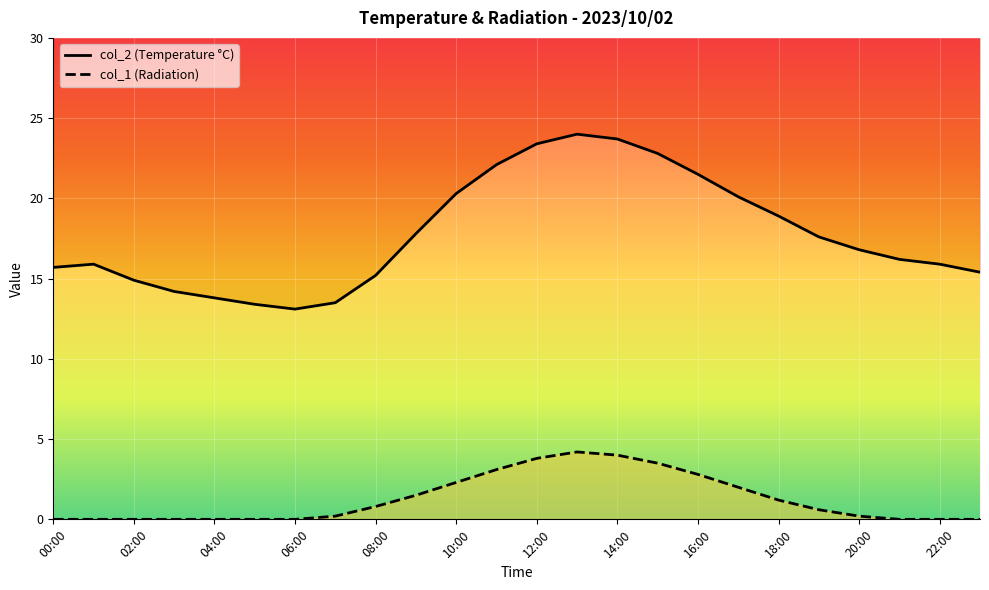

True or false: col_1 and col_2 cross at least once.

False